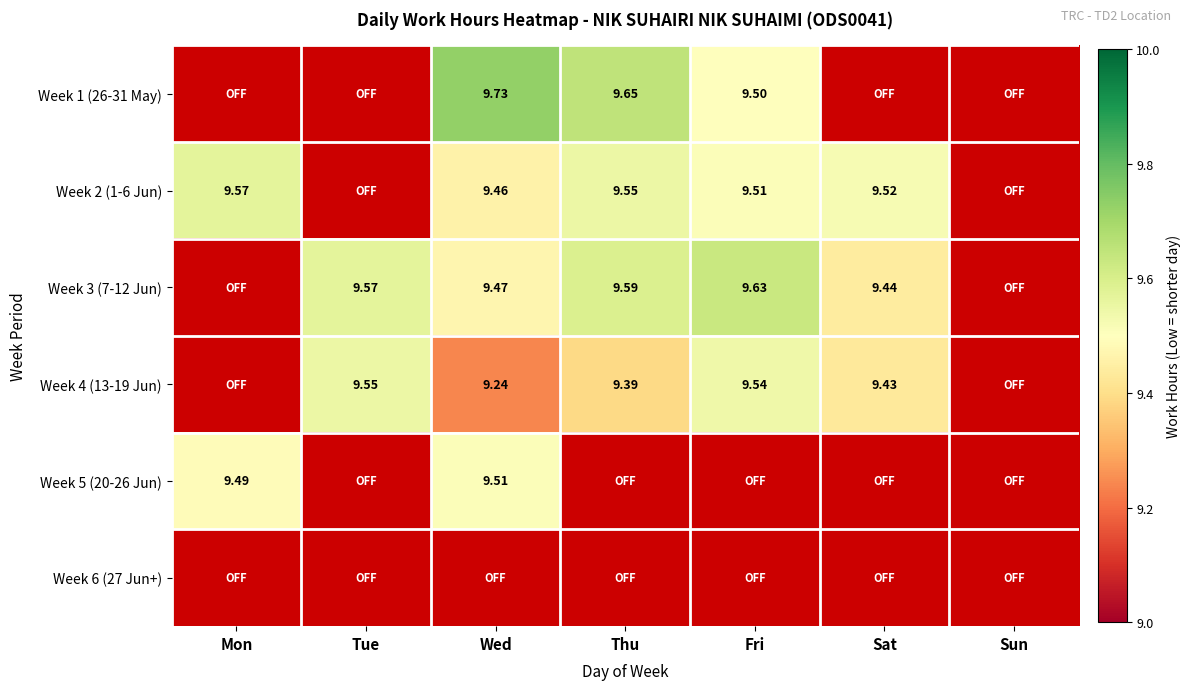

At which category does the chart reach its minimum across all series?

Mon